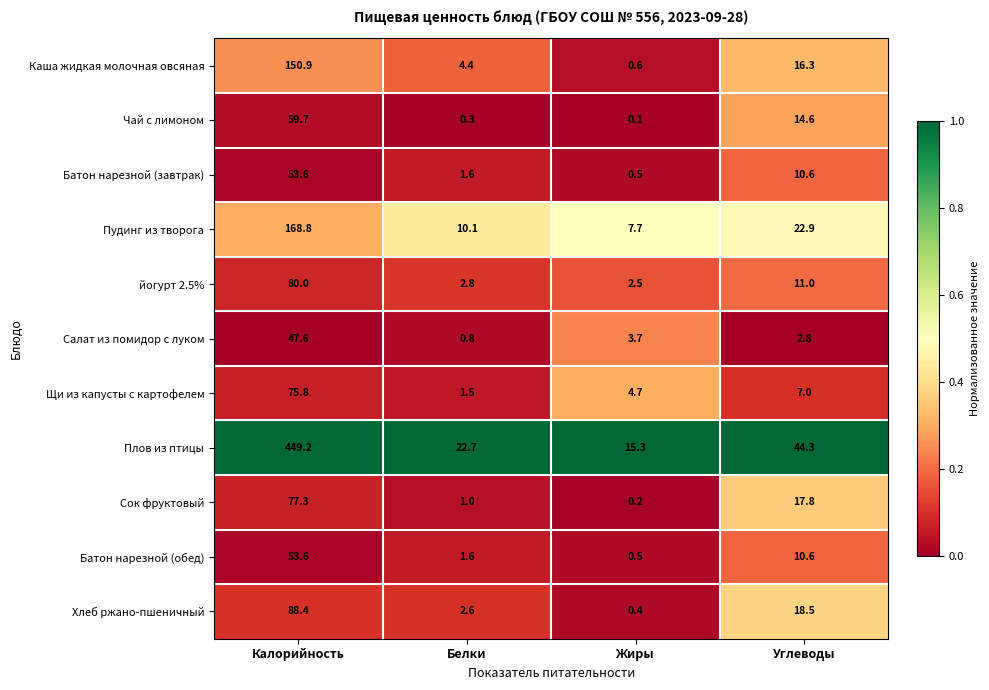

What is the sum of all Хлеб ржано-пшеничный values?

109.9